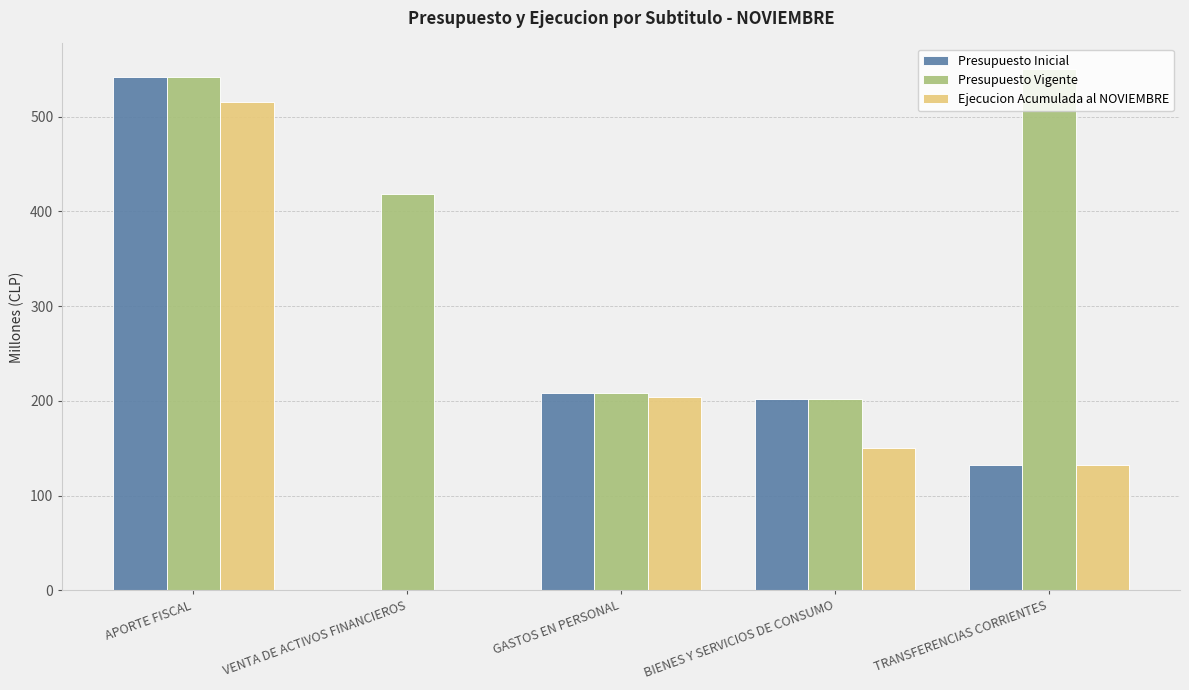

How many data points does each series have?

5